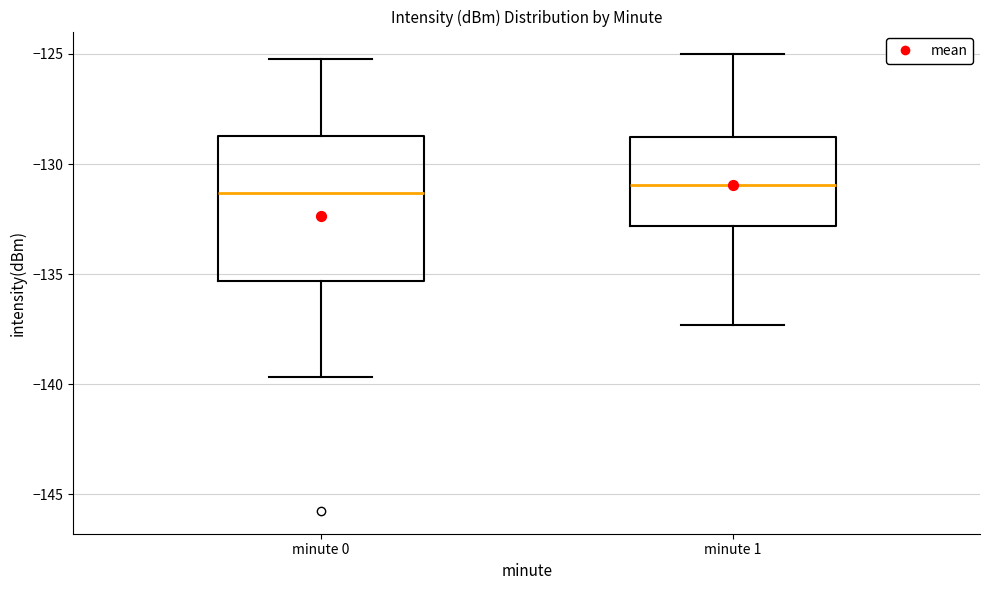

Reading left to right, transcribe this box plot: for each box, give where its median line is, the range the box spans, and where its two whiskers end, as read against the y-axis. The values are not printed on the chart, so give them approximately, as read against the axis.

minute 0: median -131.5, box -135.5 to -128.5, whiskers -139.5 to -125.0
minute 1: median -131.0, box -133.0 to -128.5, whiskers -137.5 to -125.0